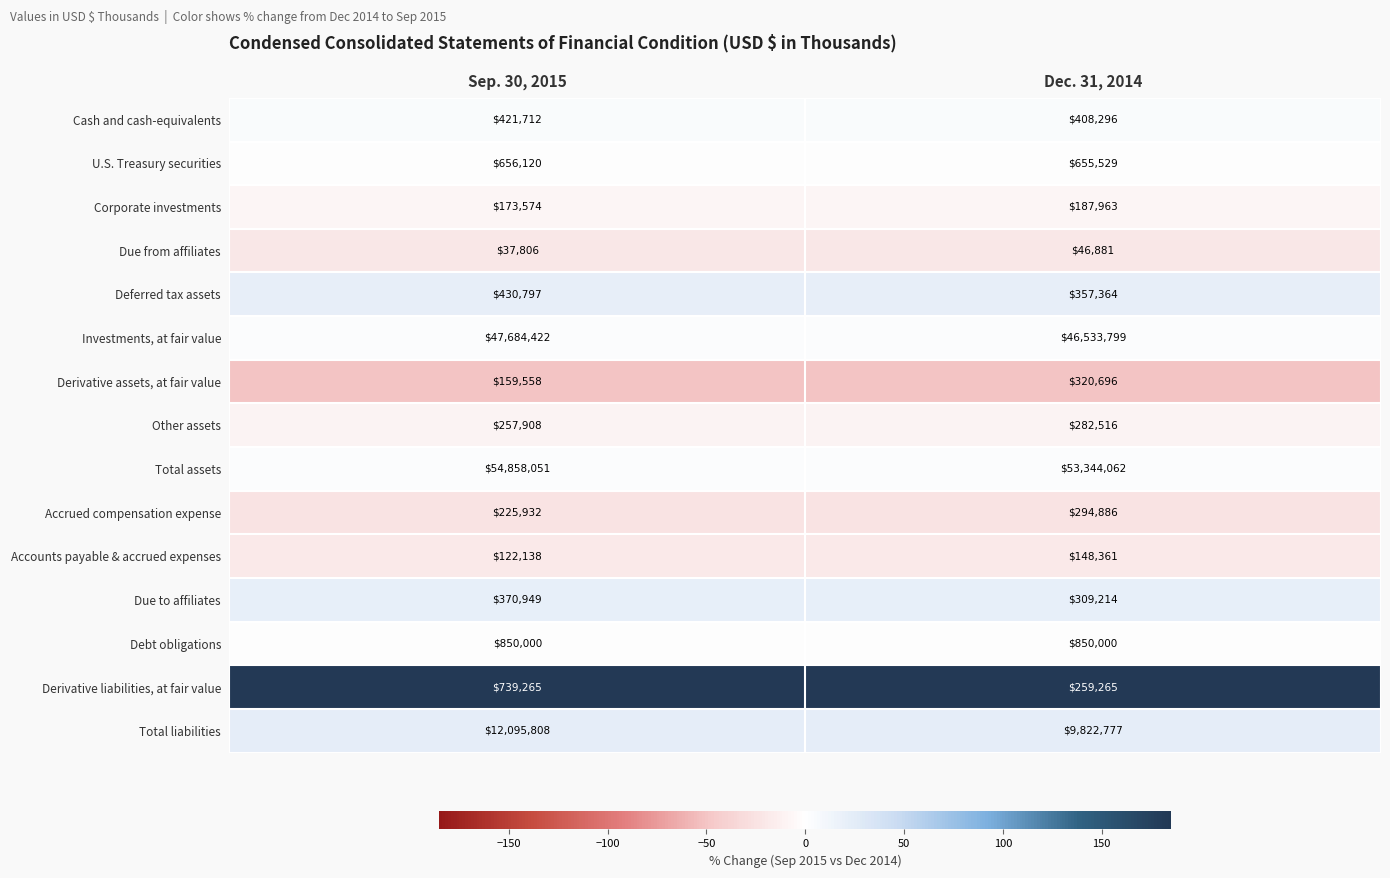

Reading left to right, what are all the values shown in this chart?

Cash and cash-equivalents: Sep. 30, 2015=421712	Dec. 31, 2014=408296
U.S. Treasury securities: Sep. 30, 2015=656120	Dec. 31, 2014=655529
Corporate investments: Sep. 30, 2015=173574	Dec. 31, 2014=187963
Due from affiliates: Sep. 30, 2015=37806	Dec. 31, 2014=46881
Deferred tax assets: Sep. 30, 2015=430797	Dec. 31, 2014=357364
Investments, at fair value: Sep. 30, 2015=47684422	Dec. 31, 2014=46533799
Derivative assets, at fair value: Sep. 30, 2015=159558	Dec. 31, 2014=320696
Other assets: Sep. 30, 2015=257908	Dec. 31, 2014=282516
Total assets: Sep. 30, 2015=54858051	Dec. 31, 2014=53344062
Accrued compensation expense: Sep. 30, 2015=225932	Dec. 31, 2014=294886
Accounts payable & accrued expenses: Sep. 30, 2015=122138	Dec. 31, 2014=148361
Due to affiliates: Sep. 30, 2015=370949	Dec. 31, 2014=309214
Debt obligations: Sep. 30, 2015=850000	Dec. 31, 2014=850000
Derivative liabilities, at fair value: Sep. 30, 2015=739265	Dec. 31, 2014=259265
Total liabilities: Sep. 30, 2015=12095808	Dec. 31, 2014=9822777